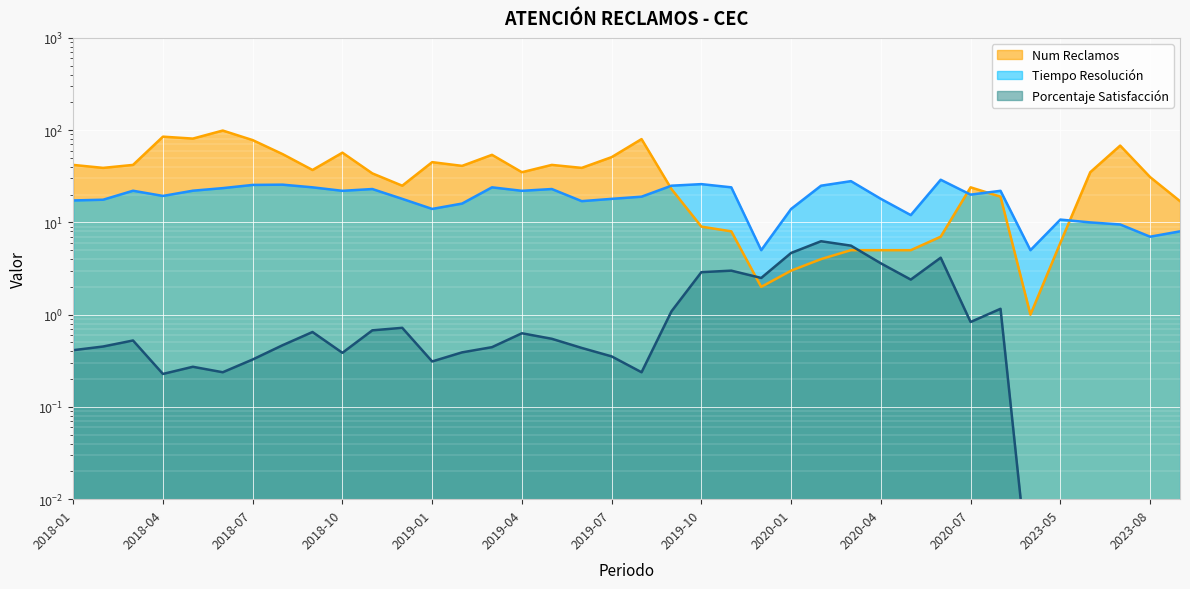

What is the total value across all series at 2019-08?

99.2